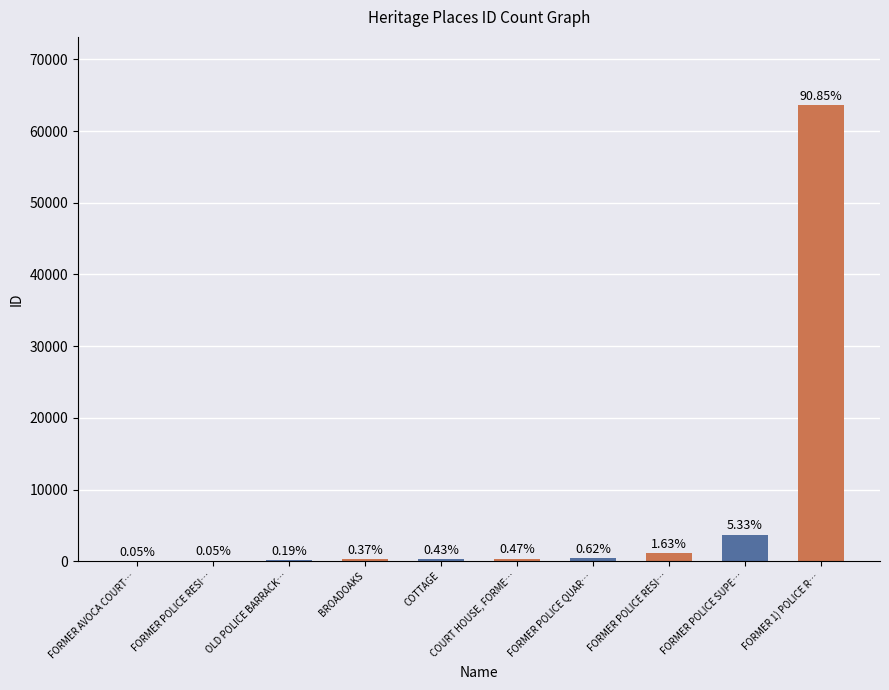

How many distinct data groups are displayed?

1